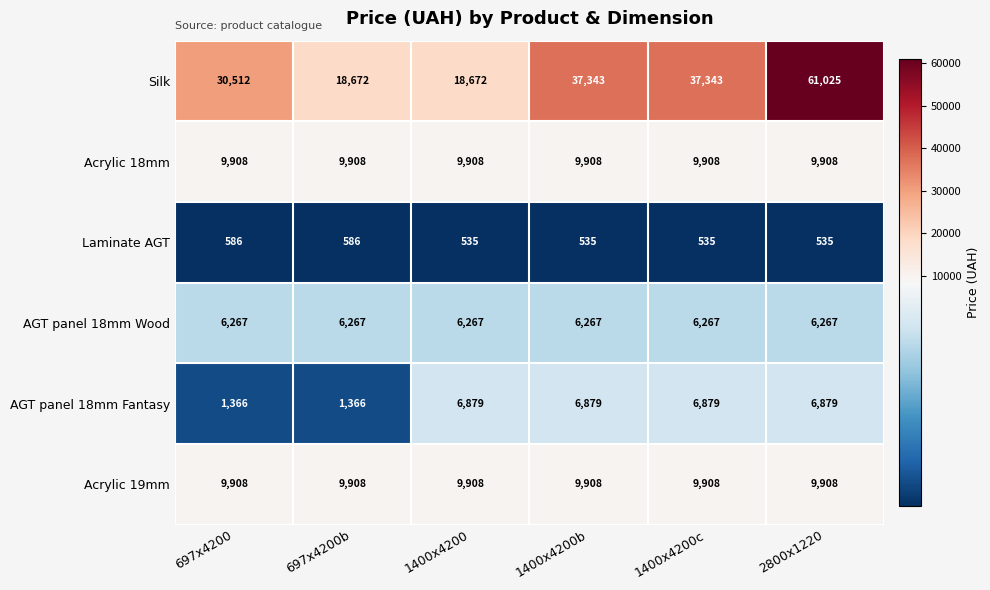

Read the Acrylic 18mm value at 1400x4200c.

9908